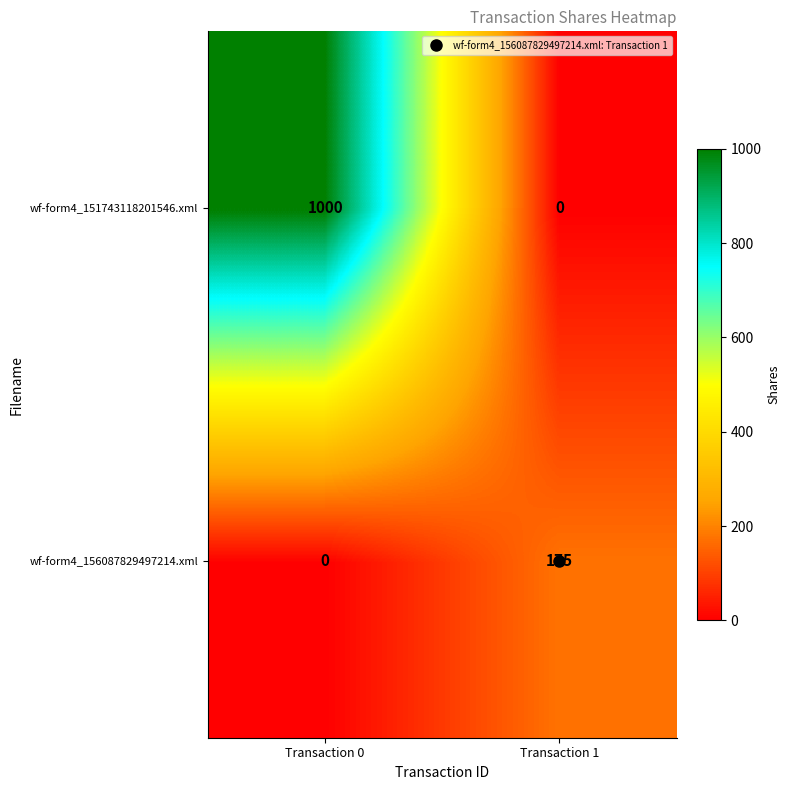

How many distinct data groups are displayed?

2